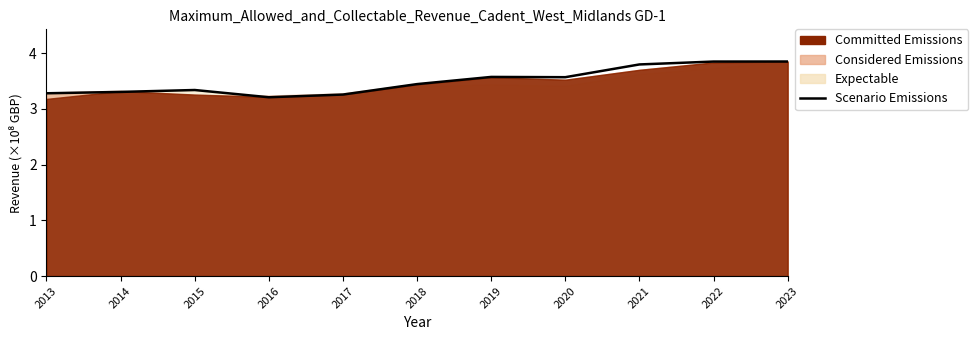

Which category has the highest value across all series?

2023